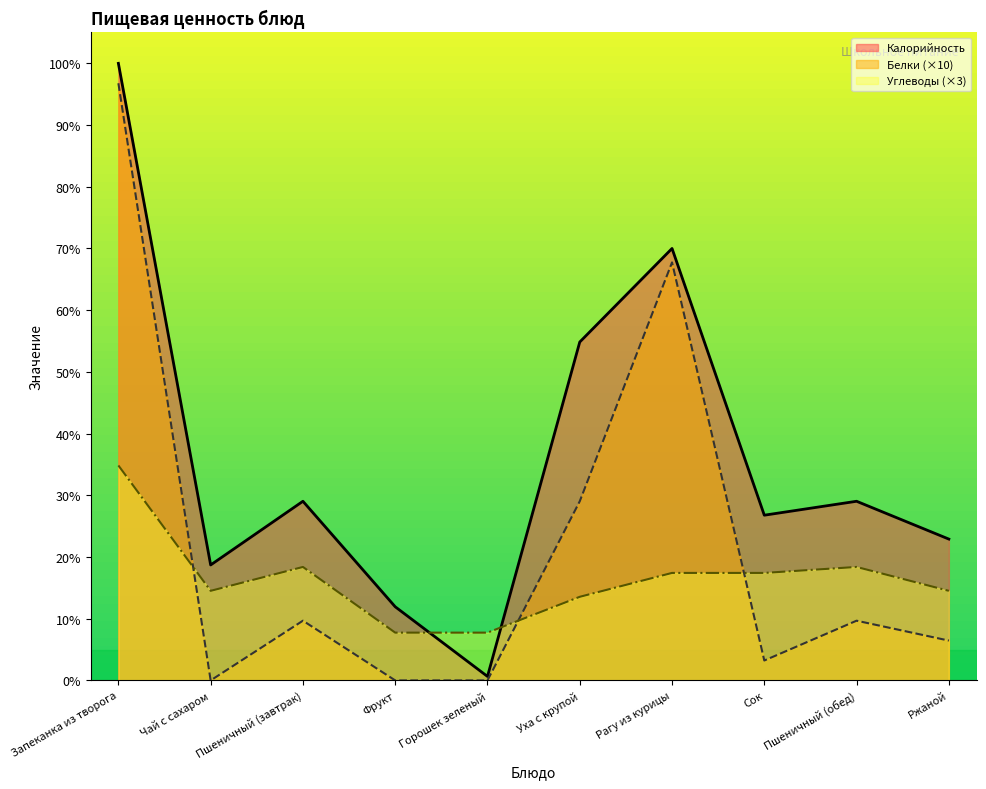

What is the total value across all series at Фрукт?

19.7